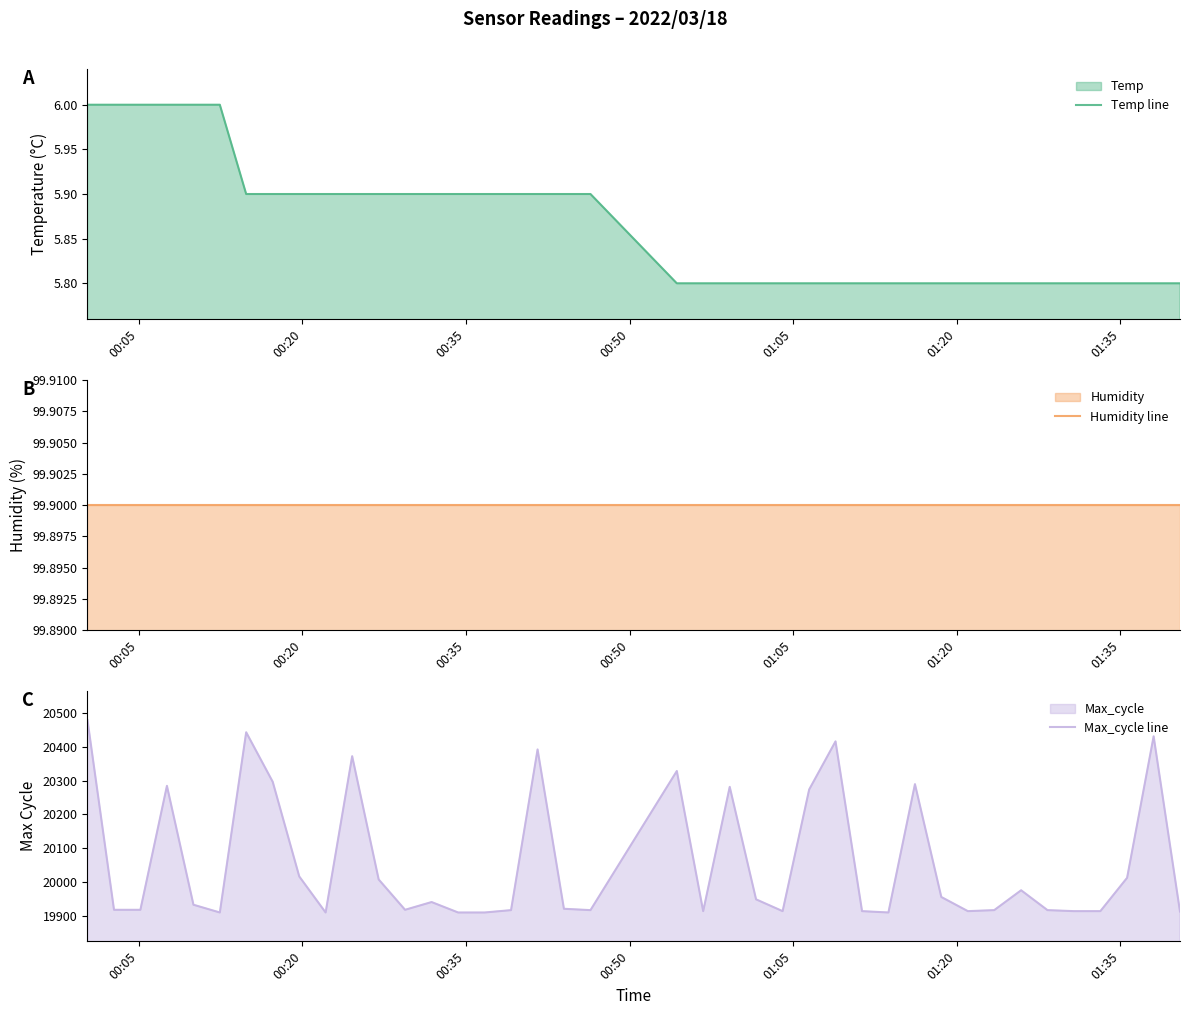

True or false: Humidity line and Temp line cross at least once.

False